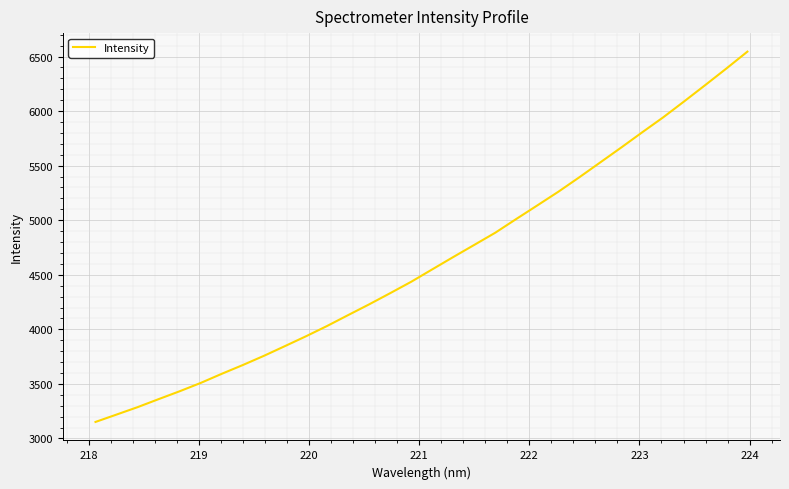

How many categories are shown in the chart?

32